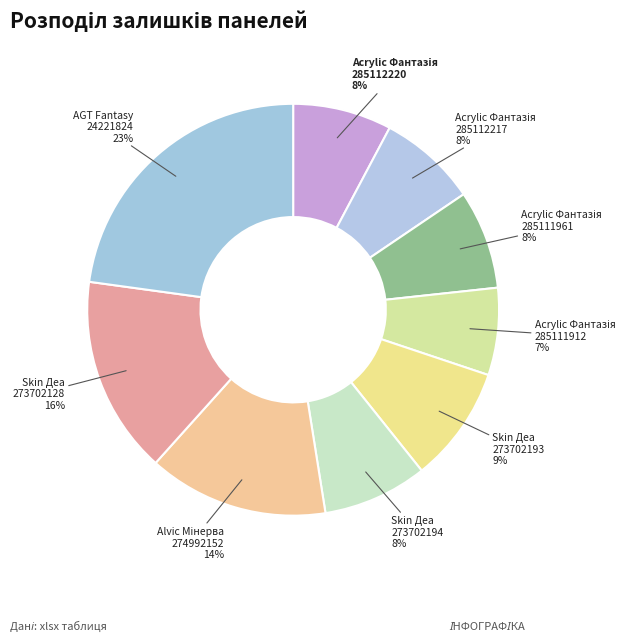

Count the number of slices in the pie.

9